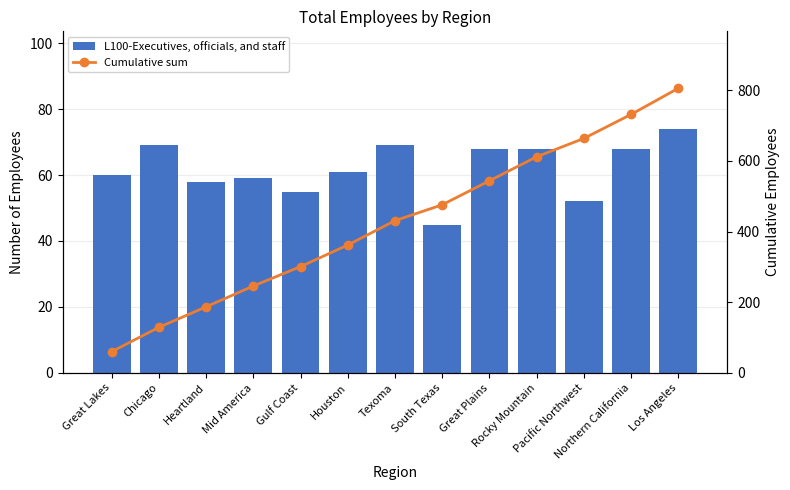

Which series has the largest total across all categories?

Cumulative sum